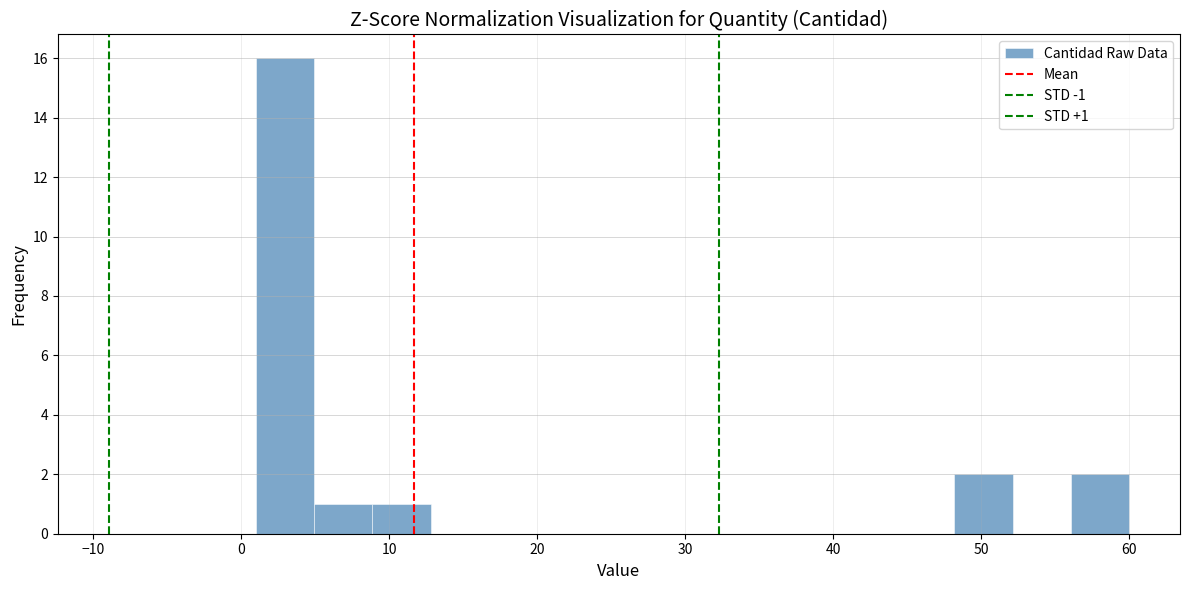

Around what value on the x-axis is the tallest bar? Give the approximate position of its centre, as read against the axis.

3